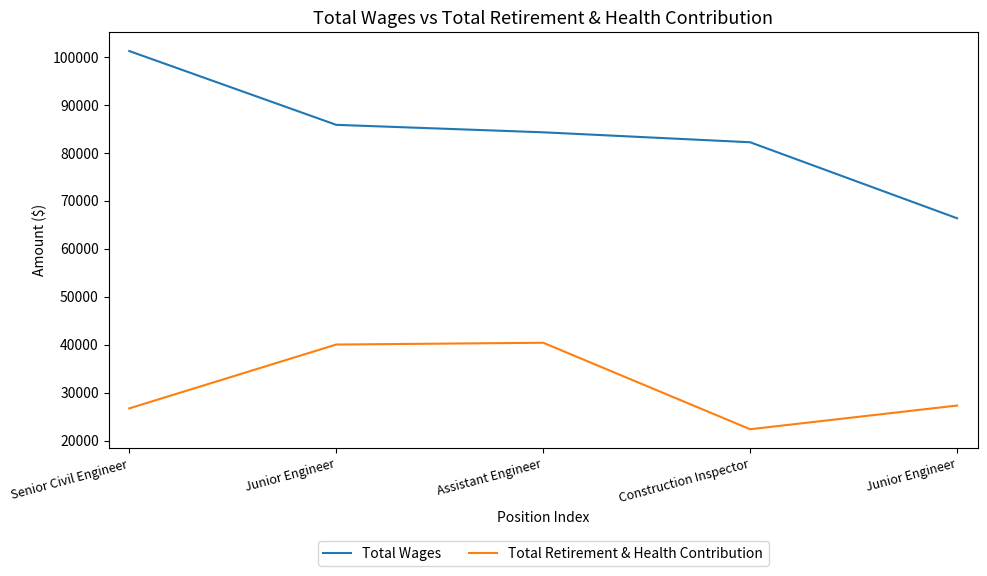

True or false: Total Retirement & Health Contribution and Total Wages cross at least once.

False